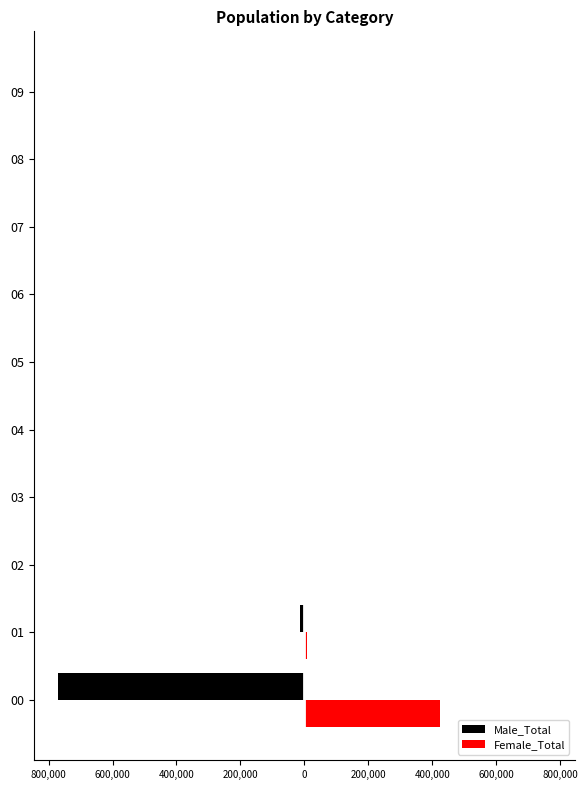

What is the difference between the second highest and second lowest values in the Female_Total series?

7041